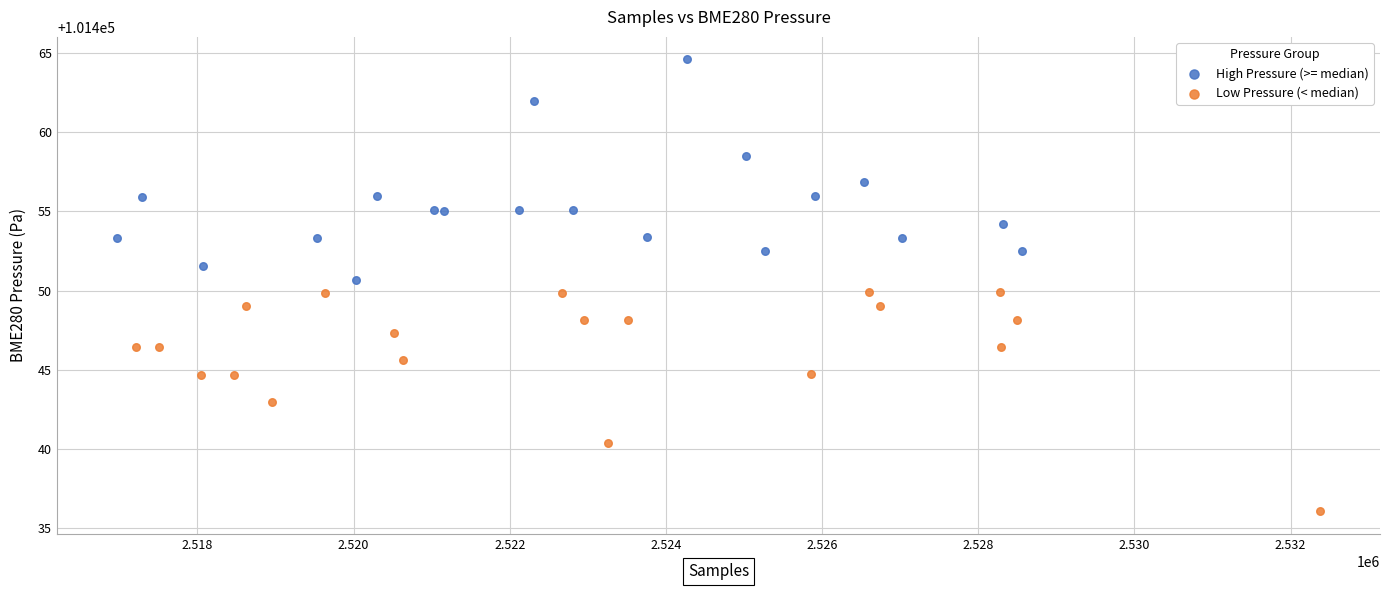

Which series reaches the maximum Y coordinate?

High Pressure (>= median)